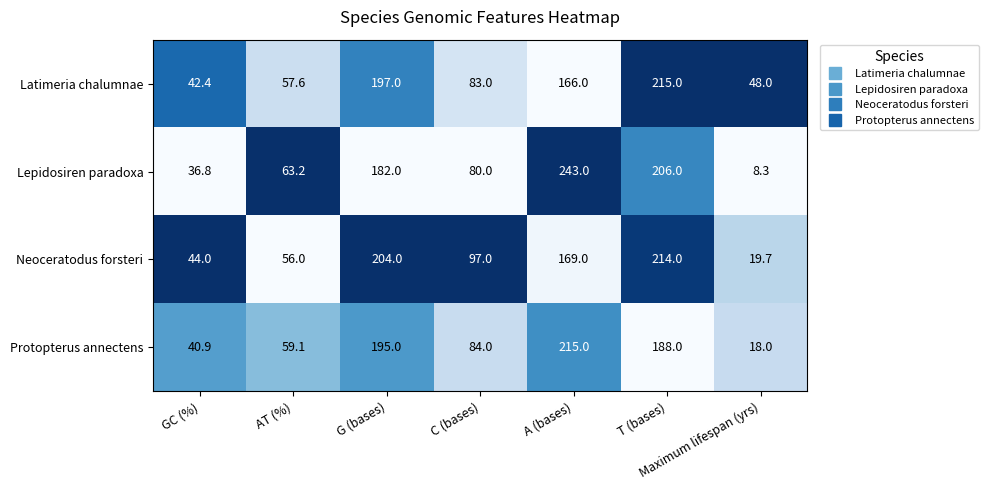

At which category is the sum across all series the highest?

T (bases)